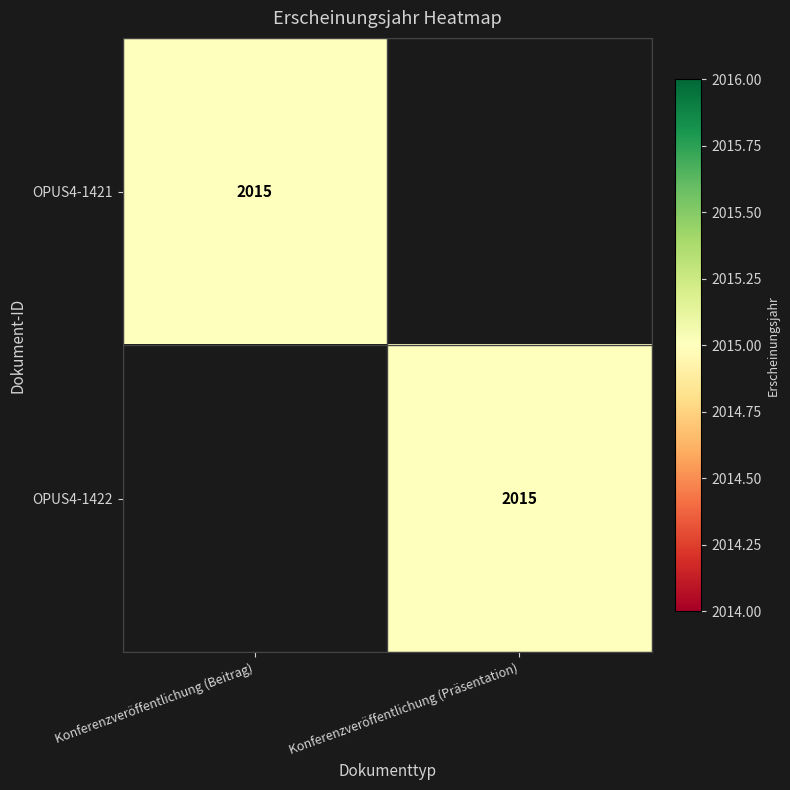

Is it true that OPUS4-1422 equals 3081 at Konferenzveröffentlichung (Präsentation)?

False